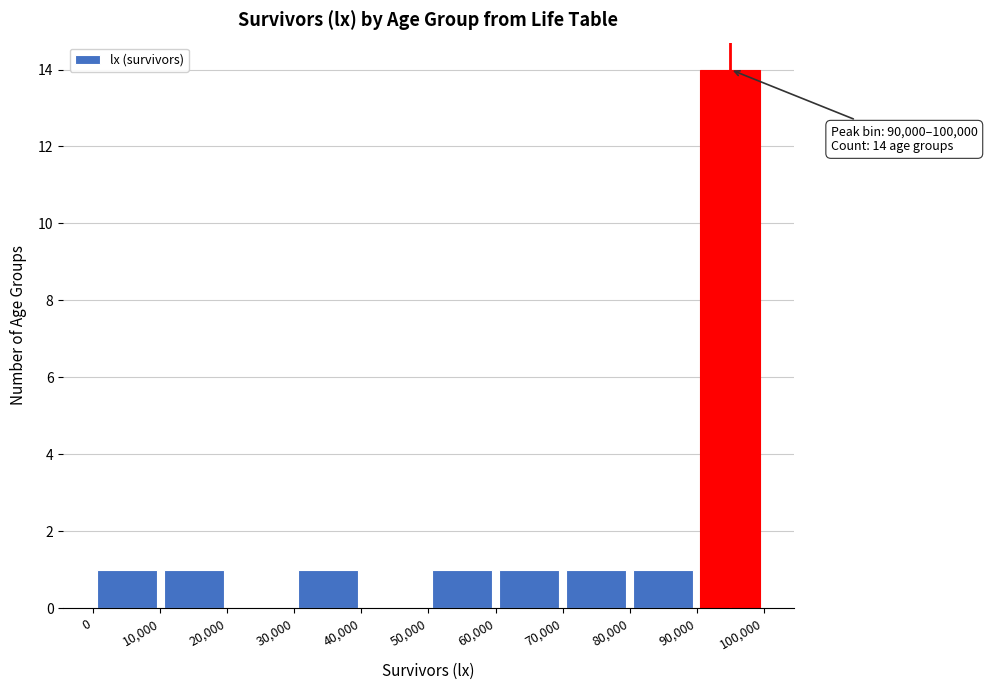

Which range on the x-axis has the tallest bar?

90,000 to 100,000